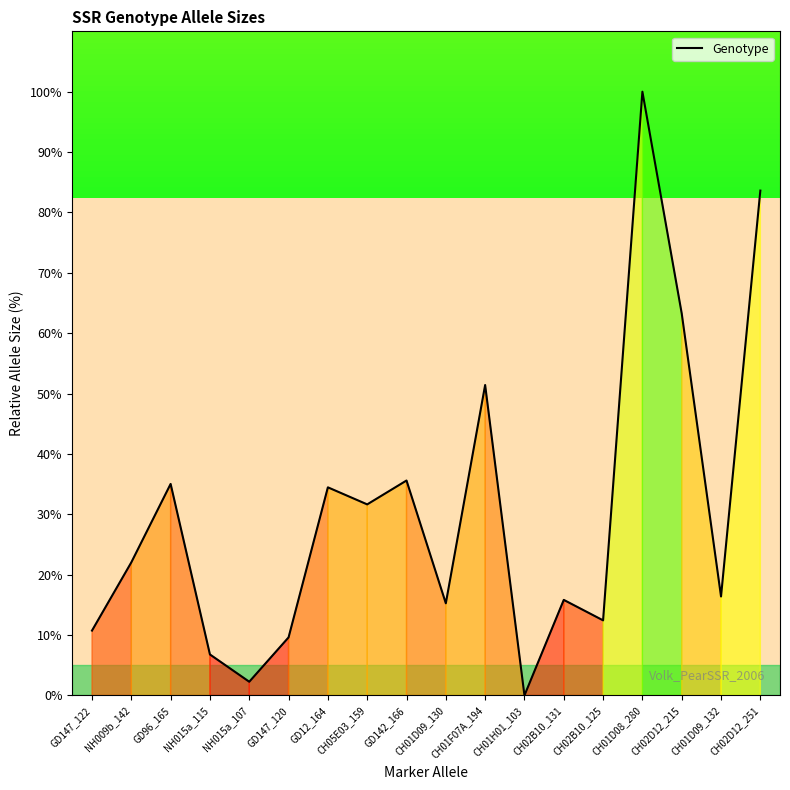

What is the average value?

30.4